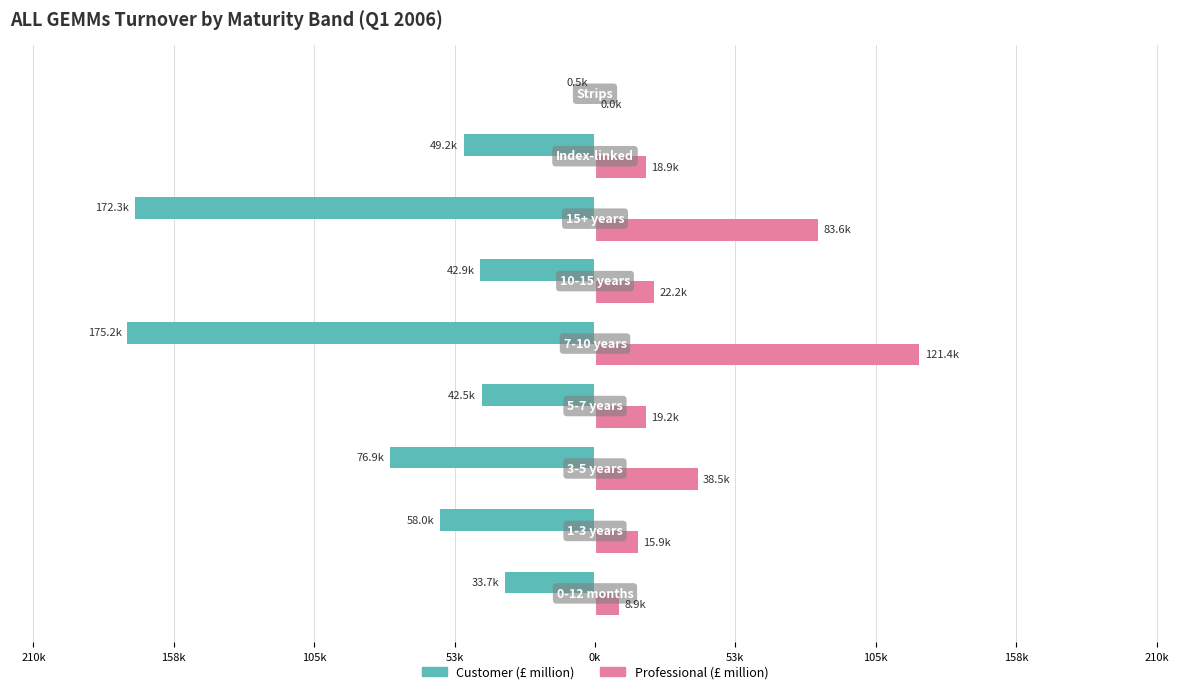

What are all the series names shown in the legend?

Customer (£ million), Professional (£ million)